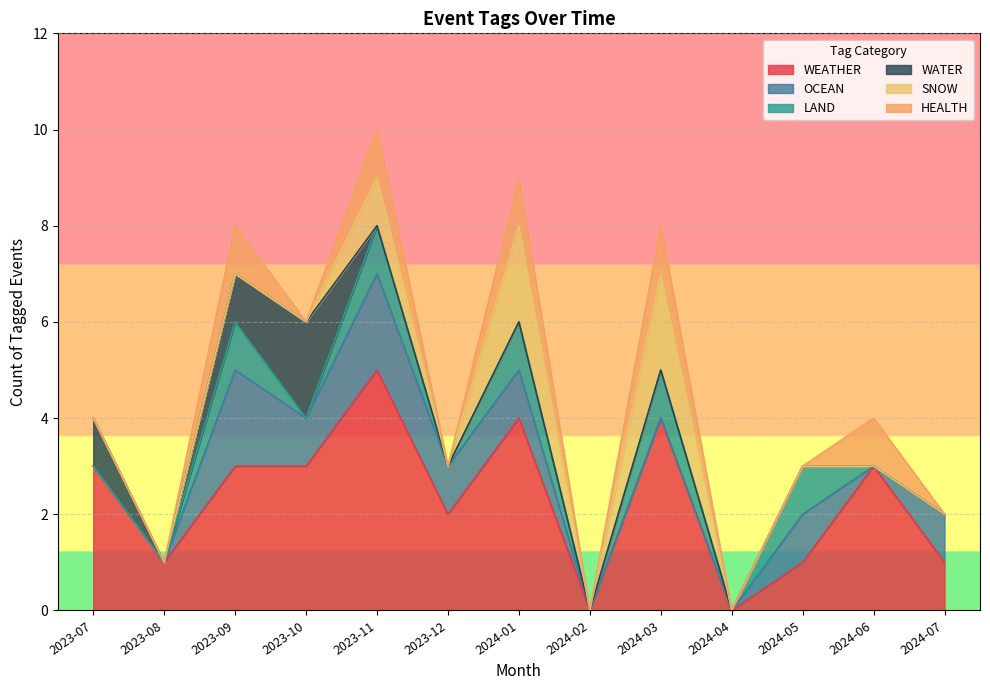

What position from the right is 2023-08?

12